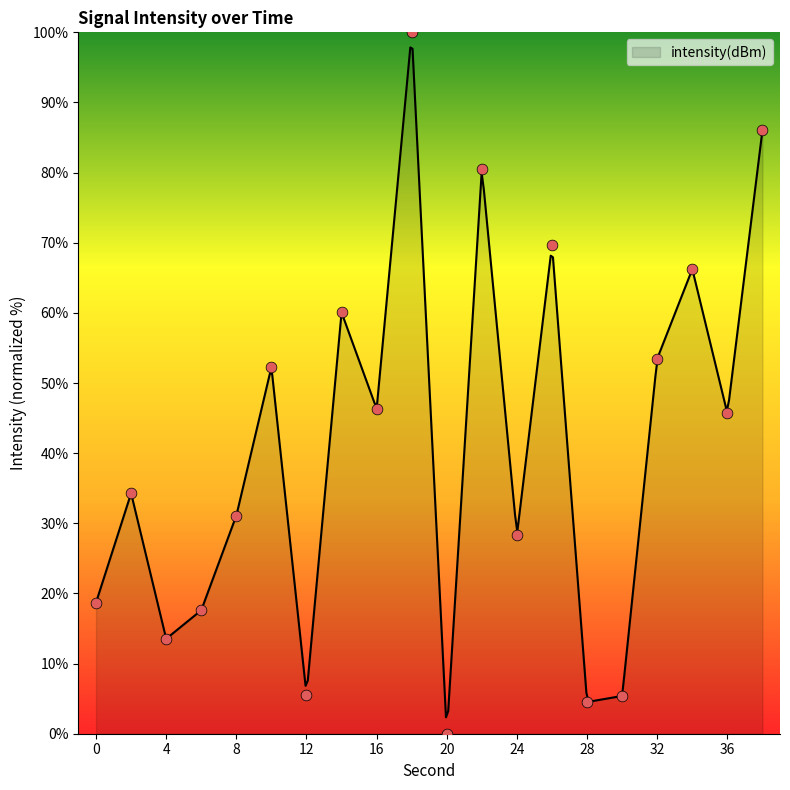

What is the ratio of the value at 4 to the value at 30?

2.5